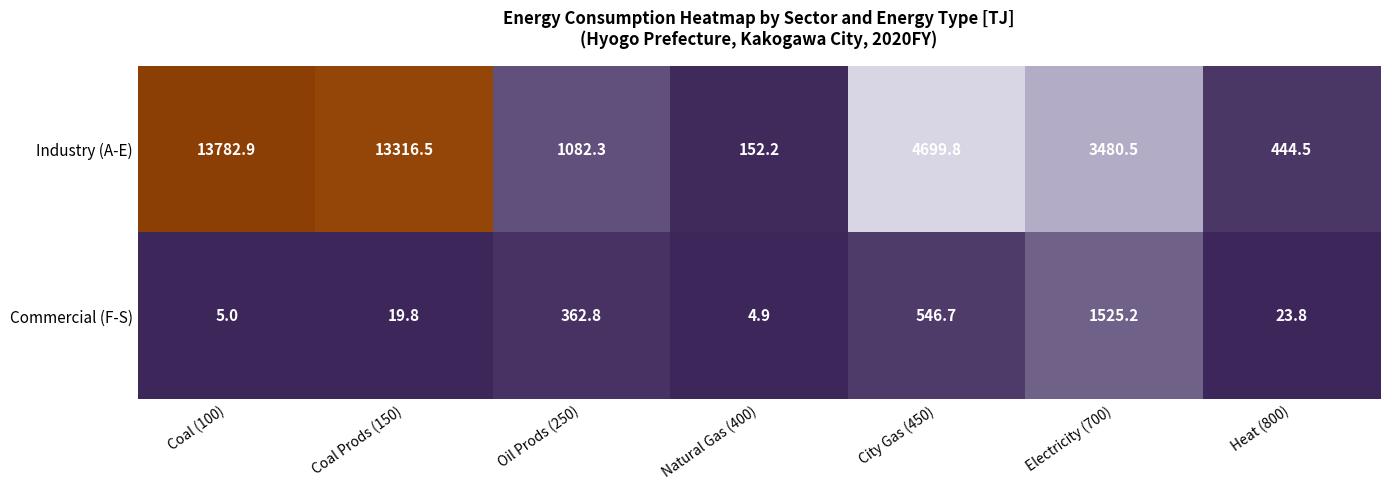

Rank the series by their maximum value, from lowest to highest.

Commercial (F-S), Industry (A-E)